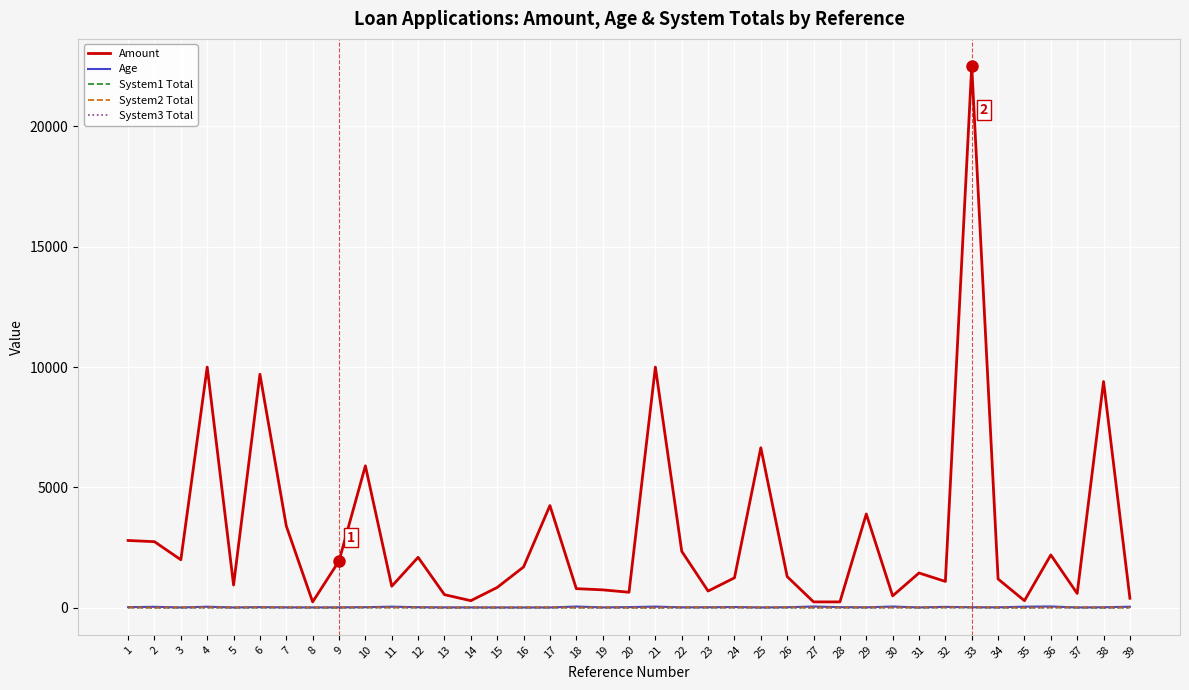

Does the chart have visible grid lines?

Yes